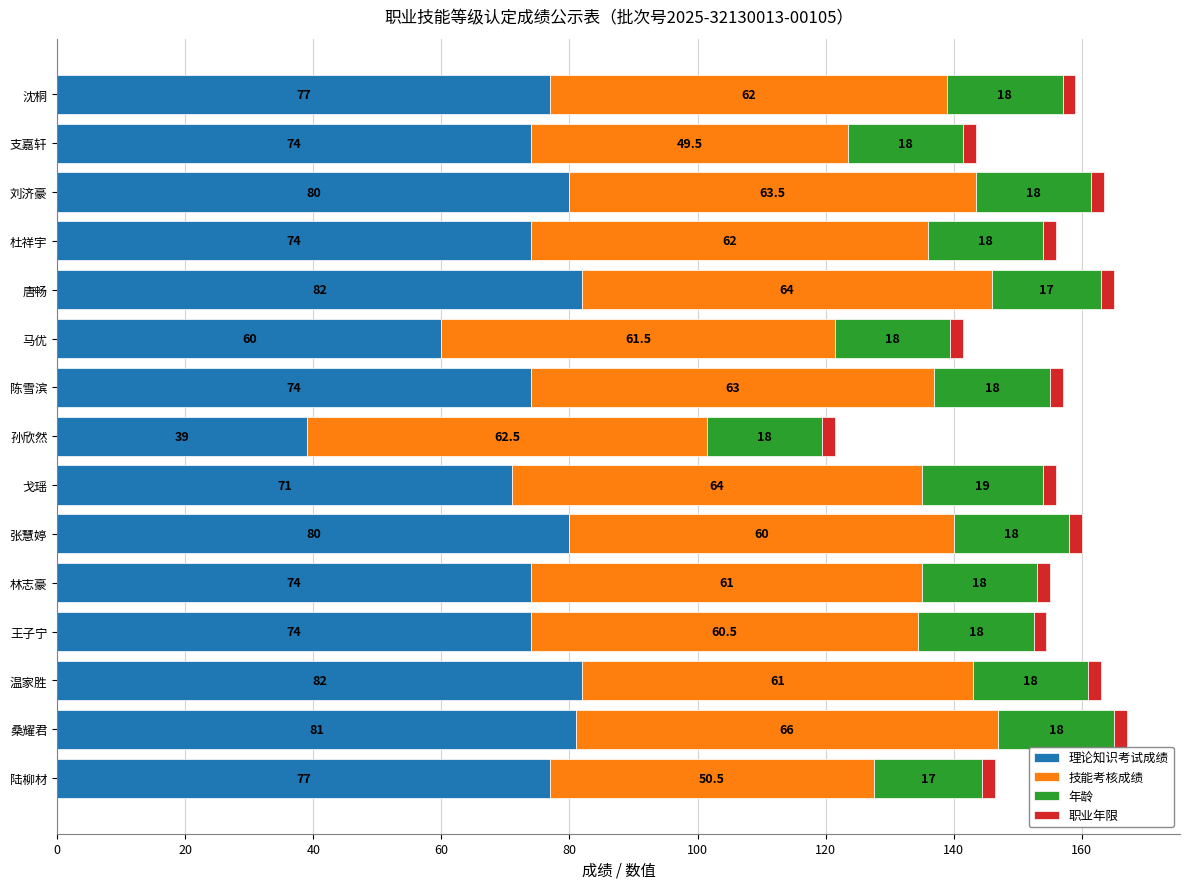

At which category is the sum across all series the highest?

桑耀君